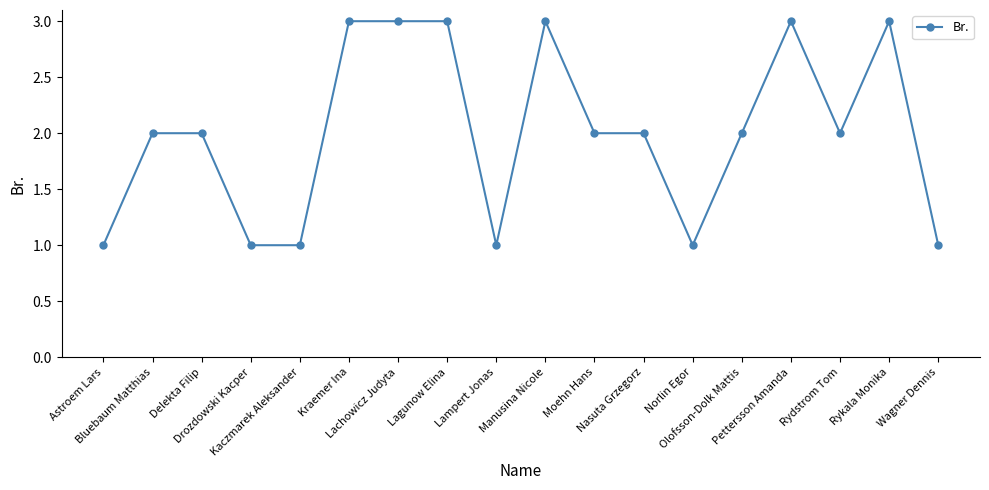

What is the ratio of the value at Kaczmarek Aleksander to the value at Delekta Filip?

0.5